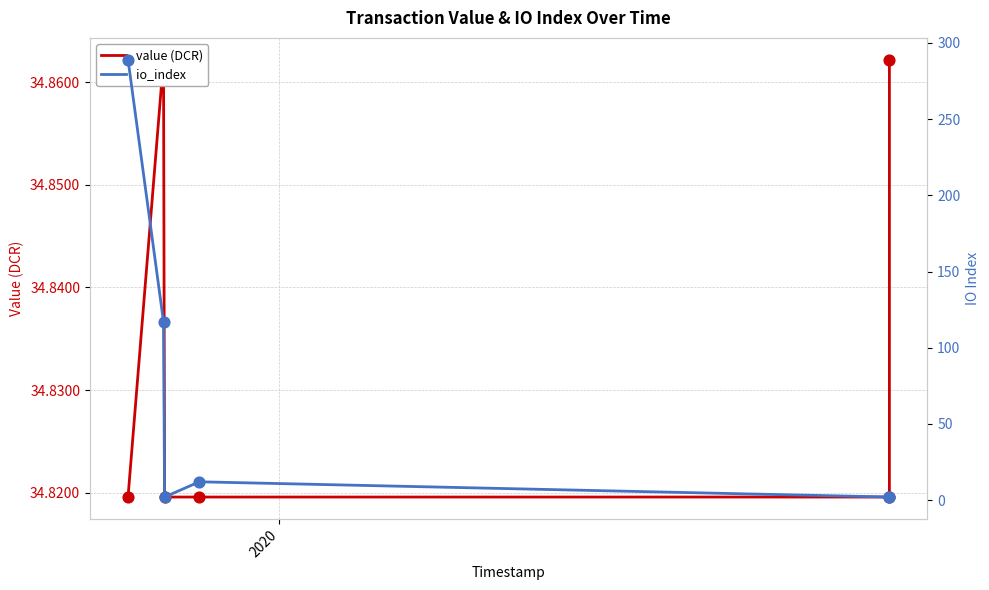

Is the value of value (DCR) at 1 greater than the value of io_index at 3?

Yes